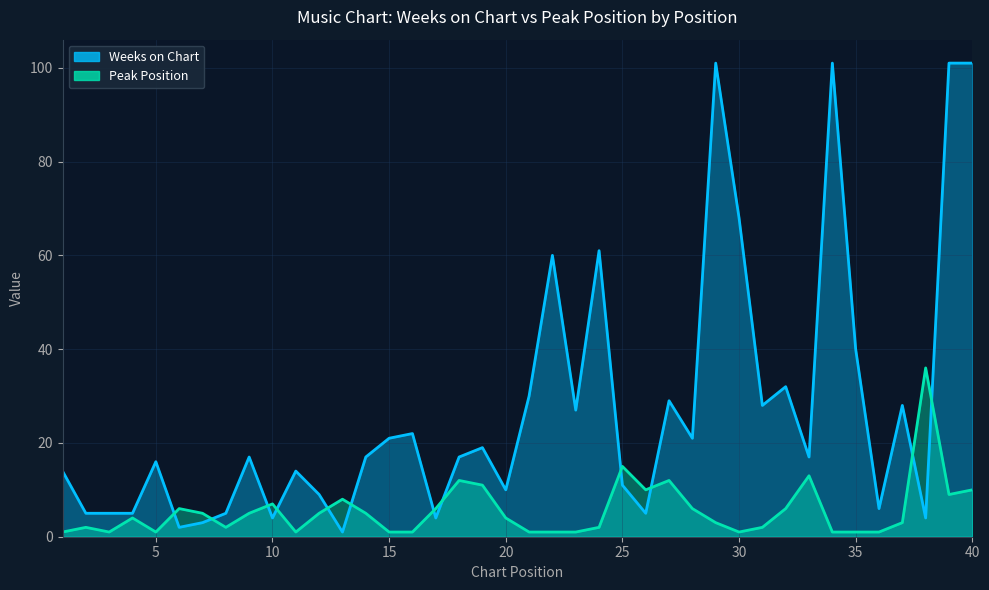

What is the value of the Peak Position point at the 15th from the left?

1